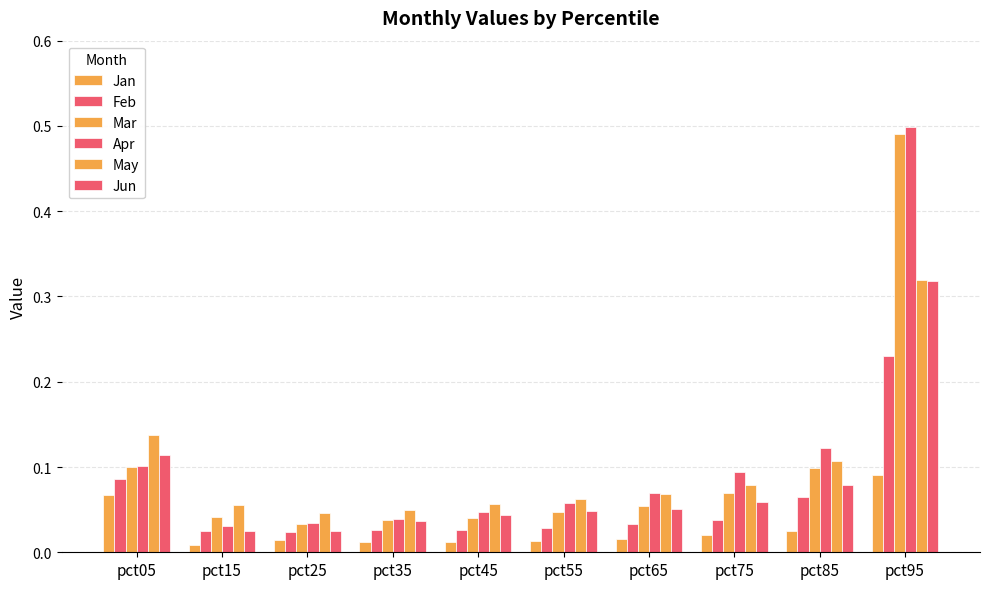

How many bars are there in total?

60